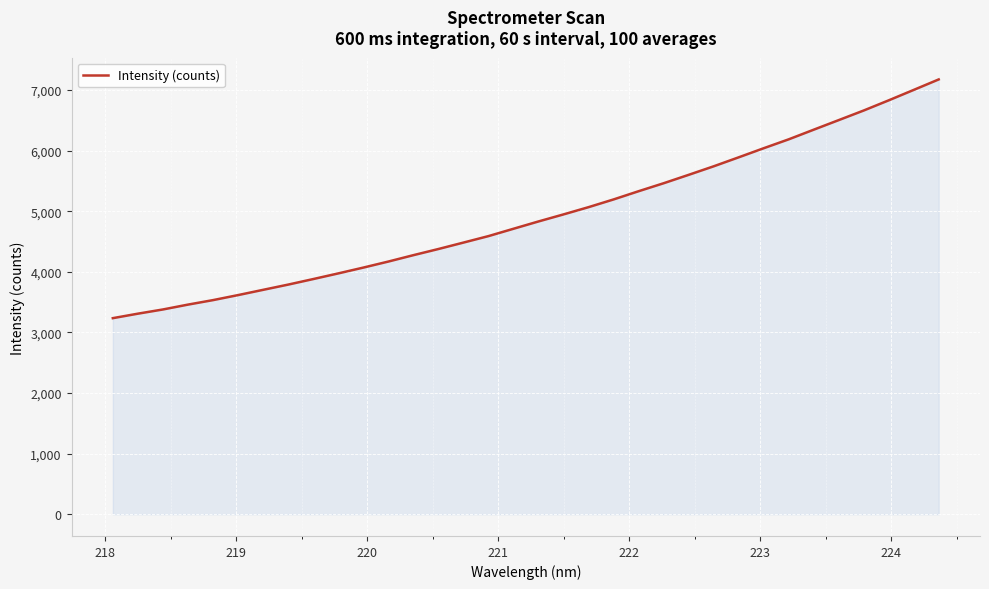

What is the minimum value shown in the chart?

3236.3